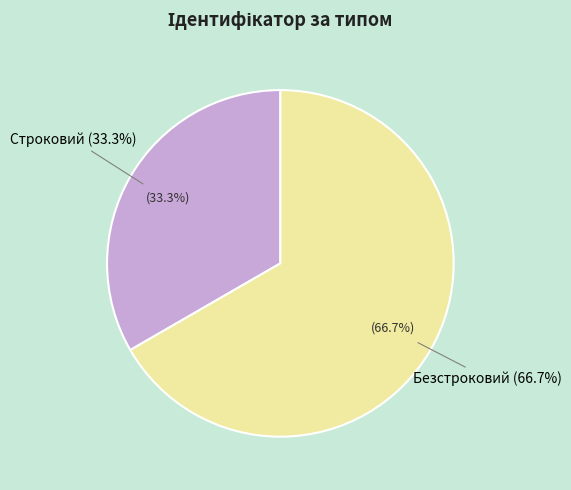

Is it true that Безстроковий is 67% of the pie?

True